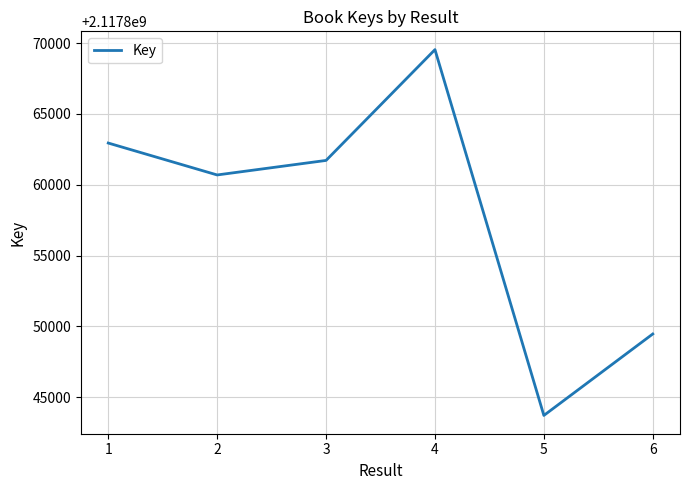

What is the difference between the maximum and minimum values?

25837